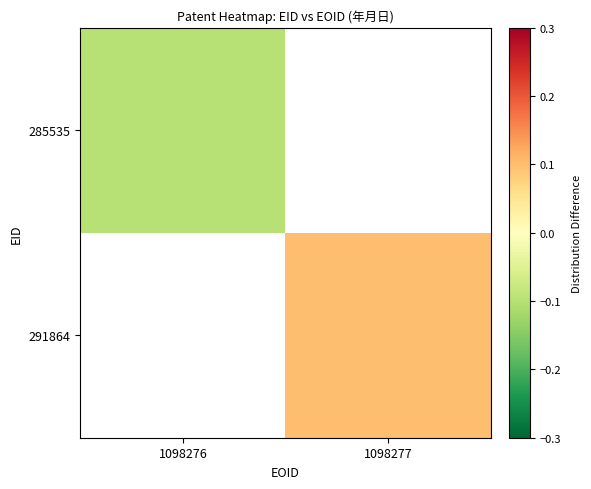

How many values in the 291864 series exceed 0?

1